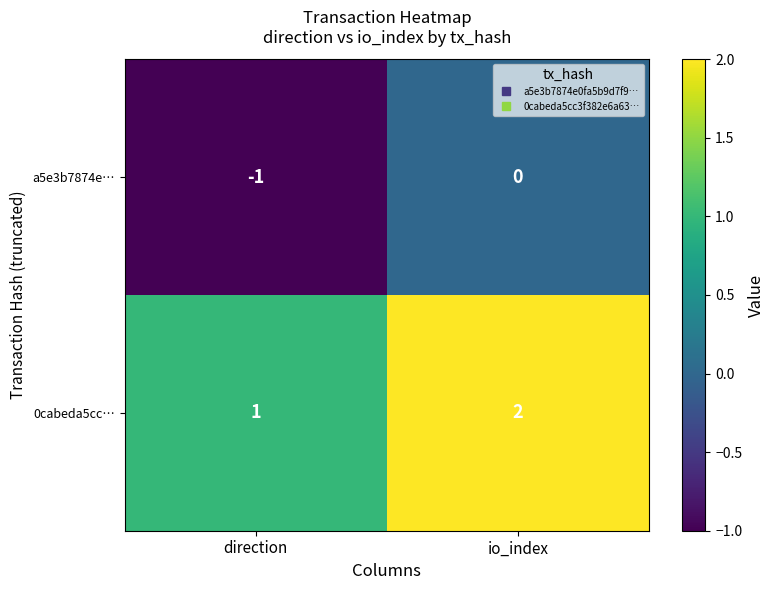

Is it true that 0cabeda5cc… equals 1 at io_index?

False